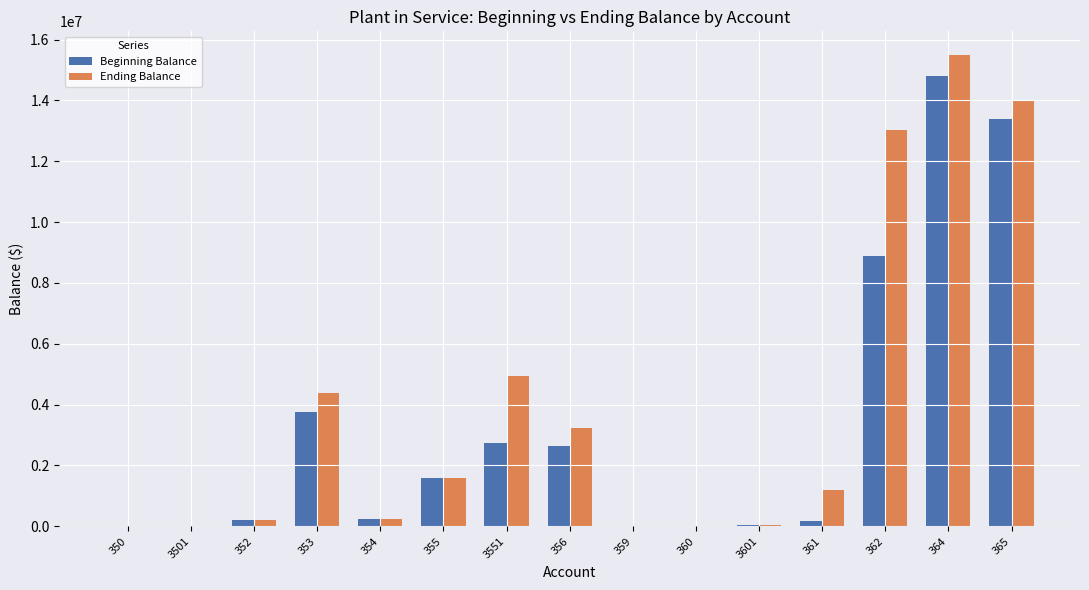

Read the Ending Balance value at 356.

3244215.2